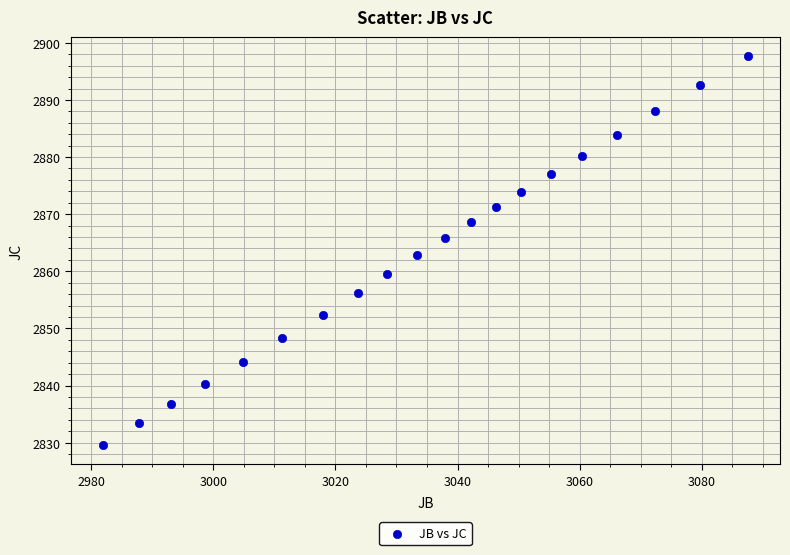

What is the range of Y values (max minus min)?

68.0